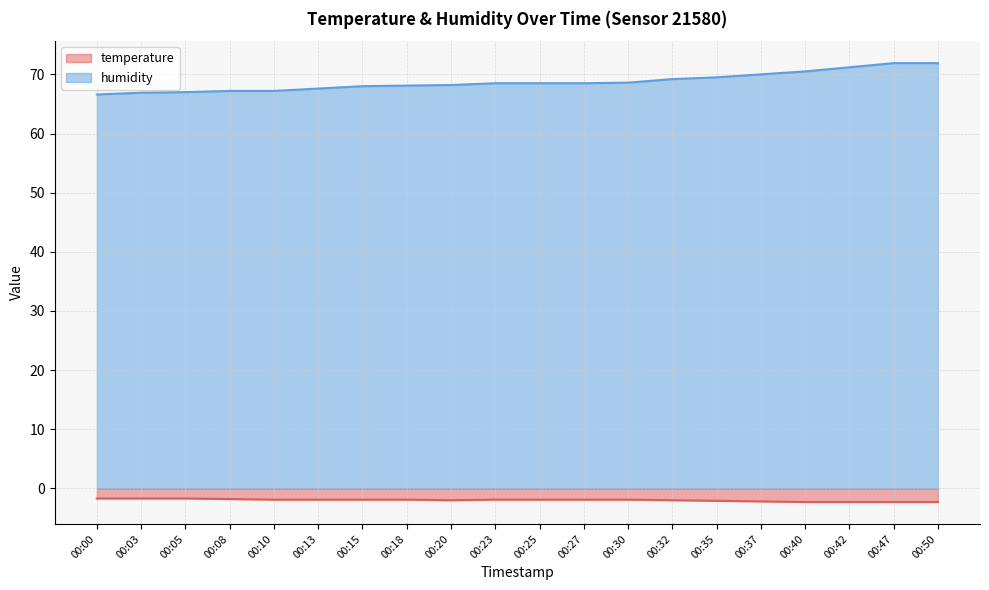

True or false: humidity has a value of 69.5 at 00:35.

True